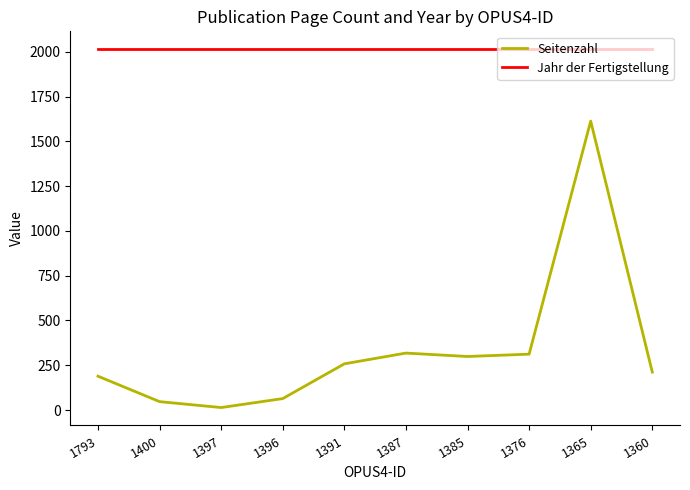

What is the average value of the Seitenzahl series?

333